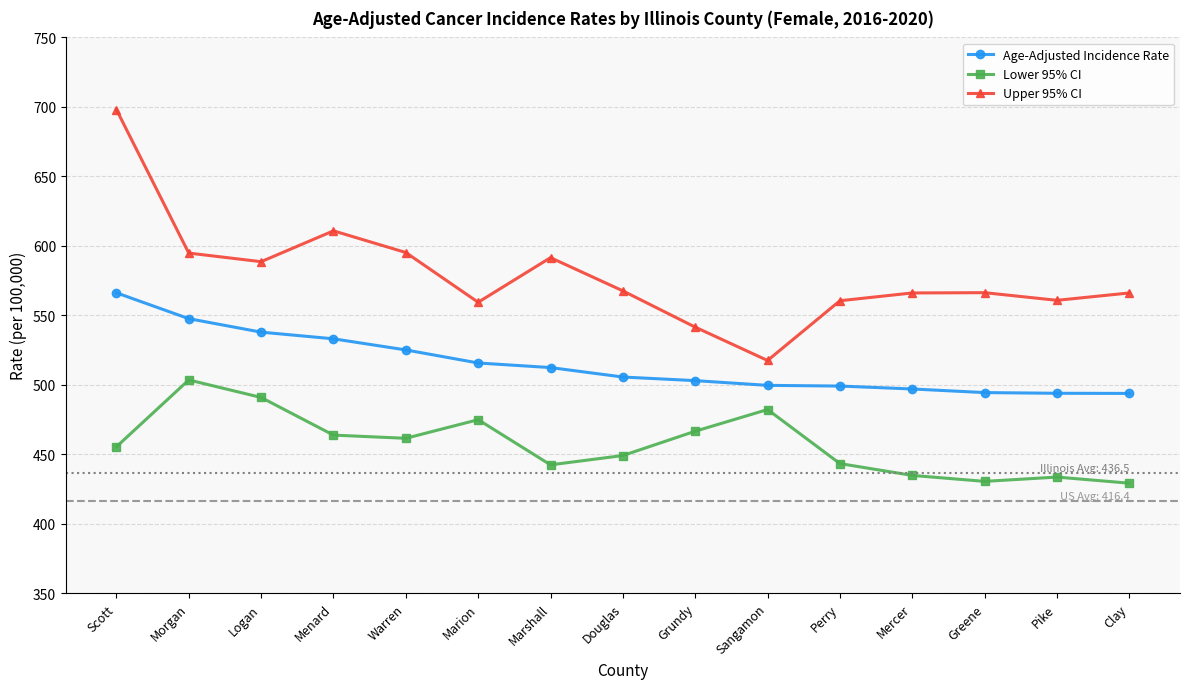

Count the number of categories in the chart.

15